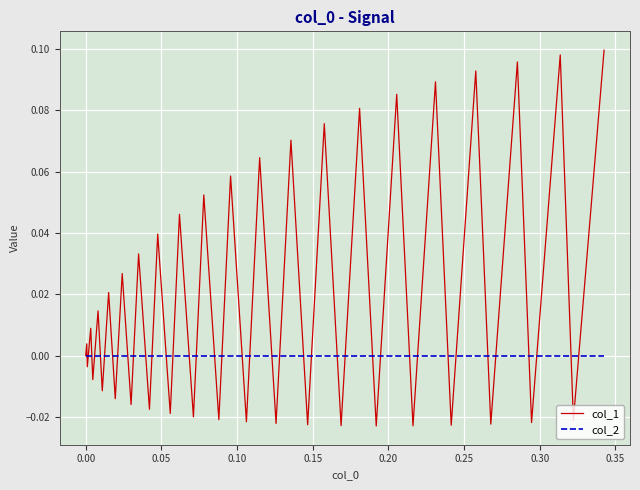

True or false: col_1 and col_2 intersect in this chart.

True